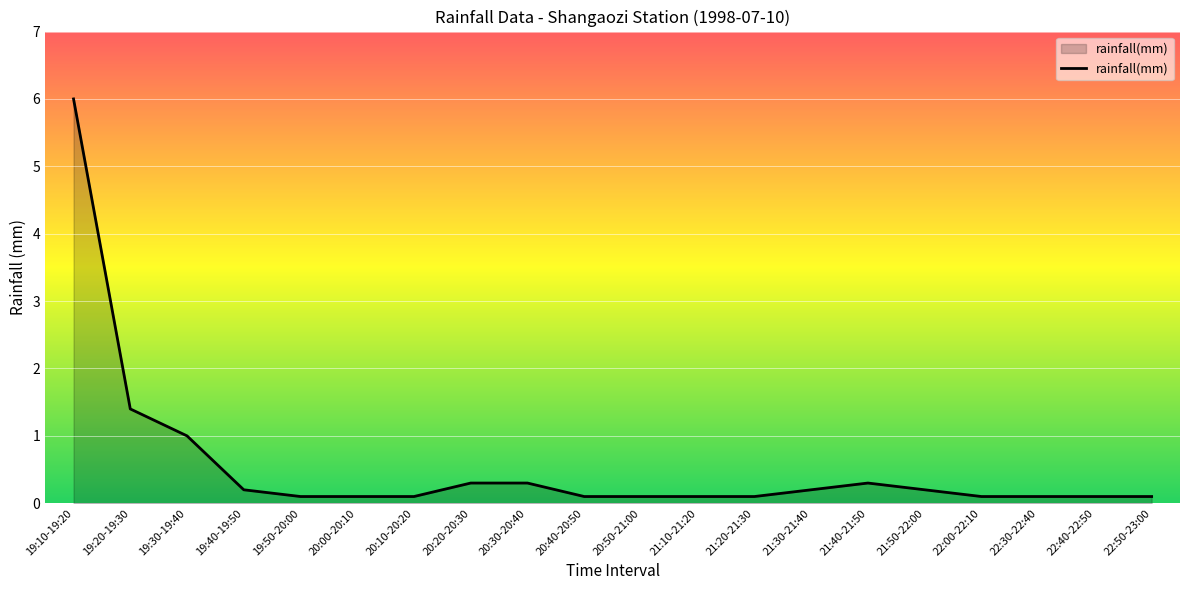

Where is the data nearest to the value 3?

19:20-19:30